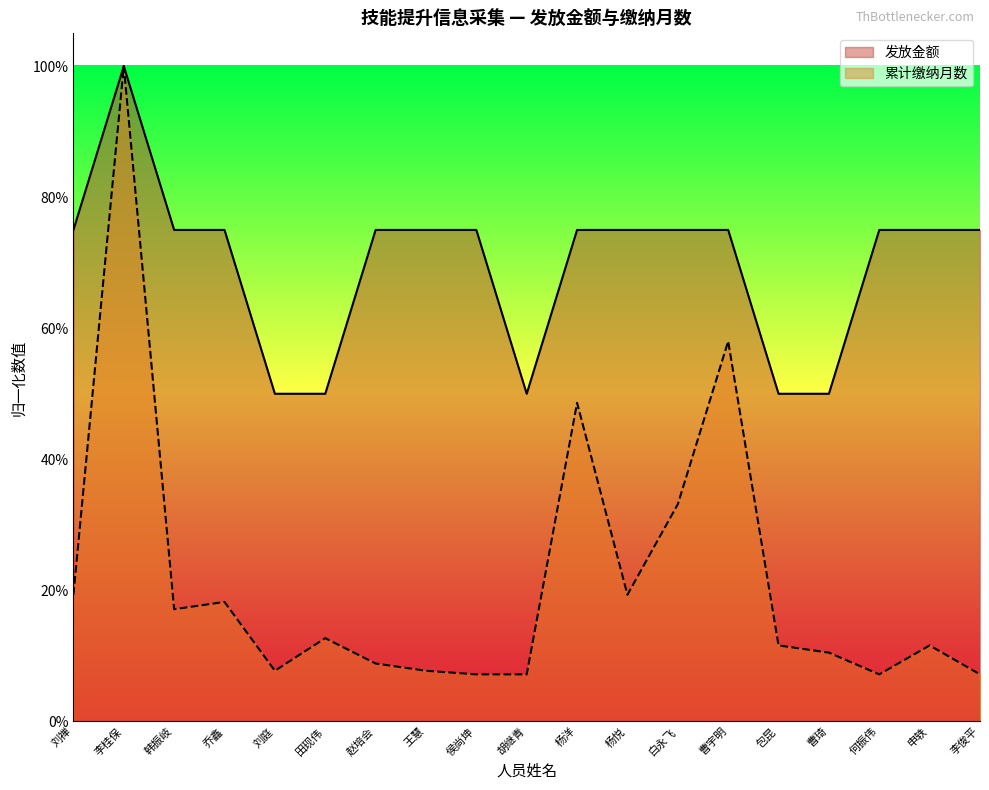

True or false: 发放金额 and 累计缴纳月数 cross at least once.

False